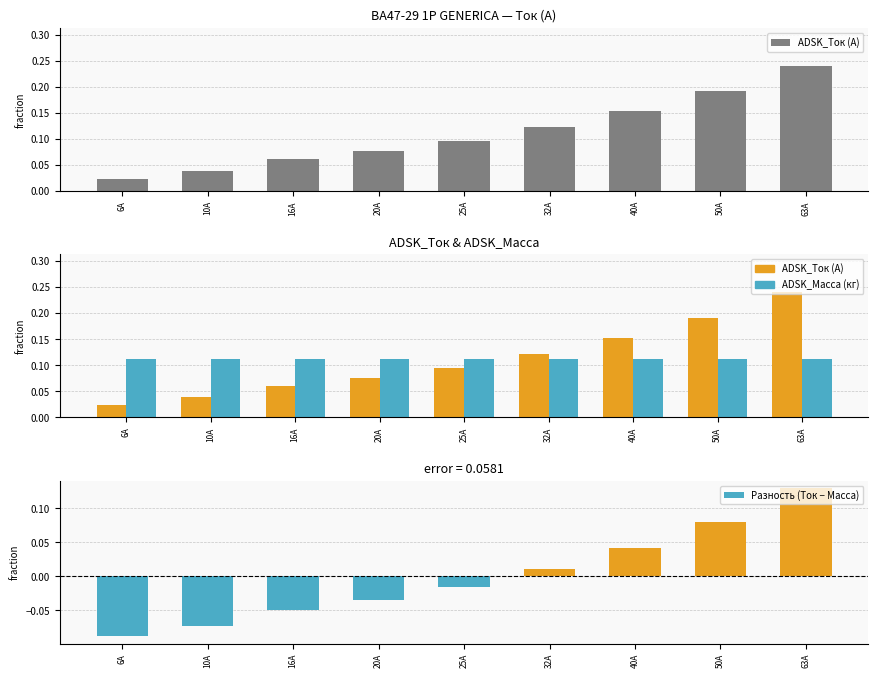

Reading left to right, list all the values displayed in this chart.

ADSK_Ток (А): 0.0	0.0	0.1	0.1	0.1	0.1	0.2	0.2	0.2
ADSK_Масса (кг): 0.1	0.1	0.1	0.1	0.1	0.1	0.1	0.1	0.1
Разность (Ток − Масса): -0.1	-0.1	-0.1	-0.0	-0.0	0.0	0.0	0.1	0.1